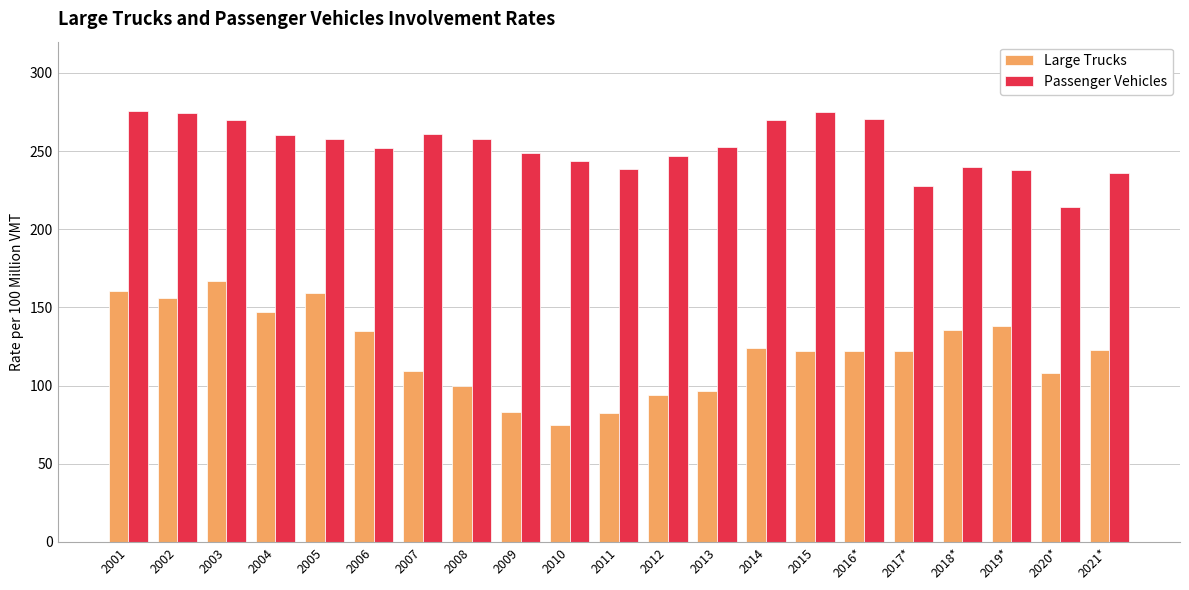

Which category has the lowest value across all series?

2010